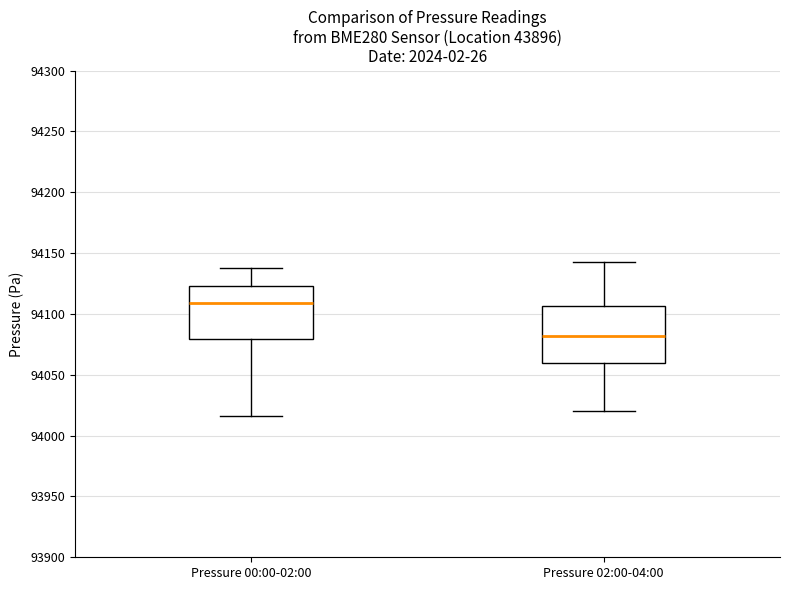

Which box's median line is the lowest?

Pressure 02:00-04:00